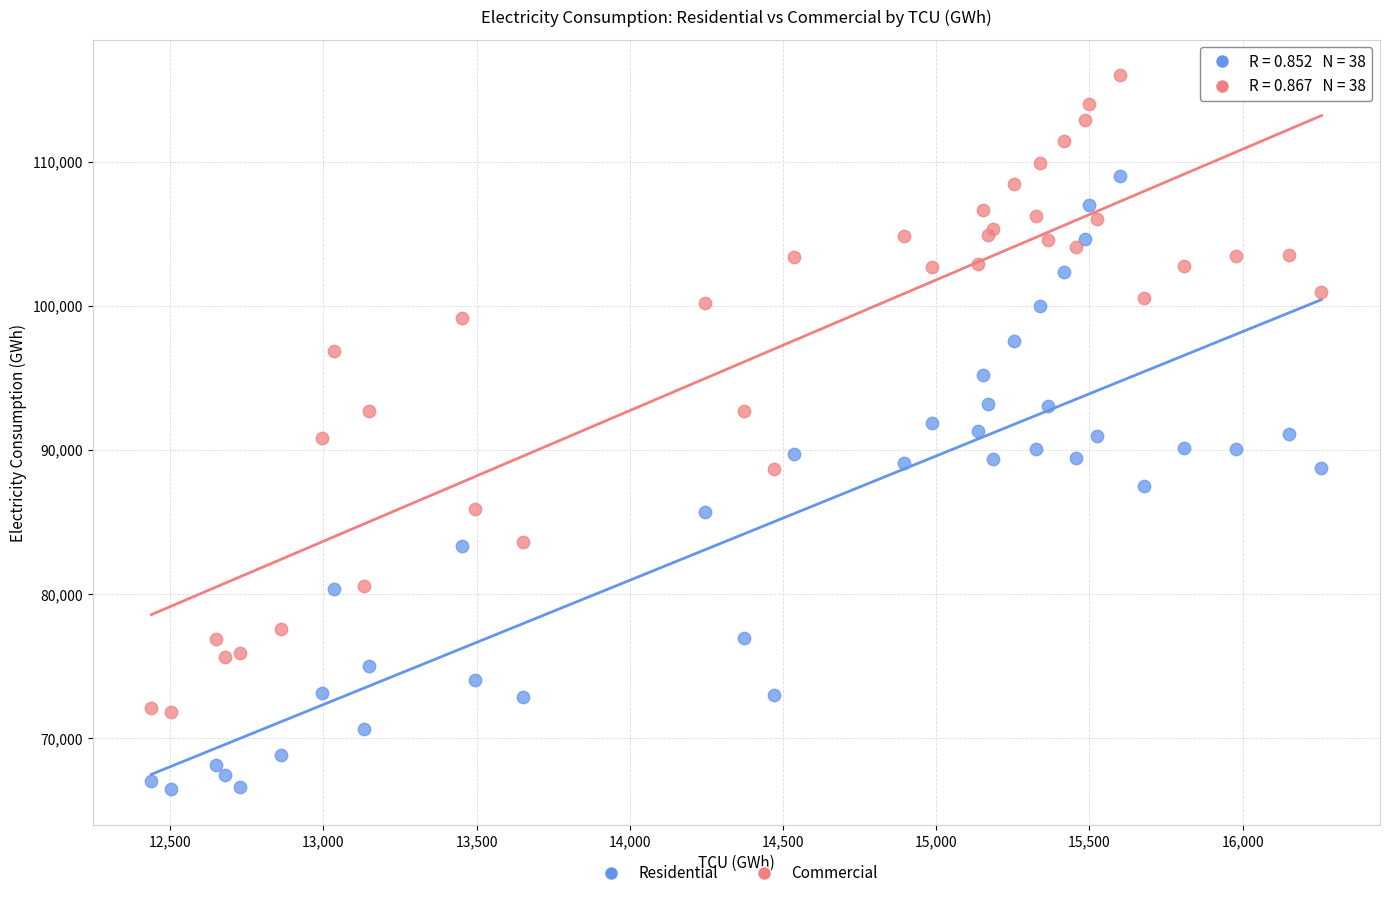

What are all the series names shown in the legend?

Residential, Commercial